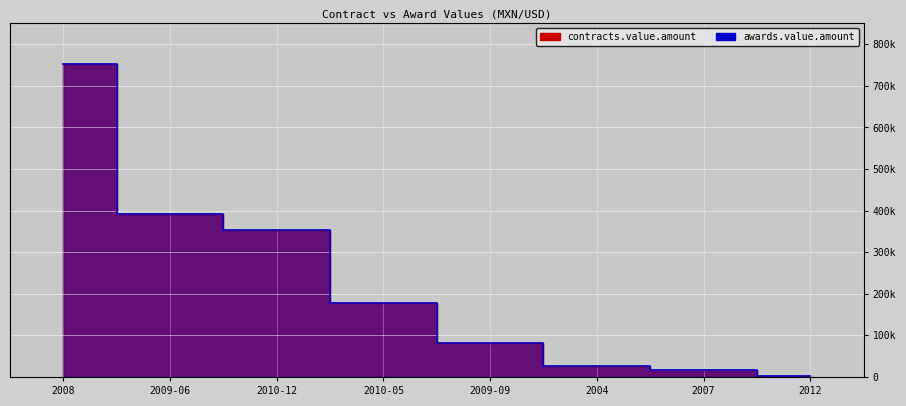

What is the maximum value shown in the chart?

751808.8